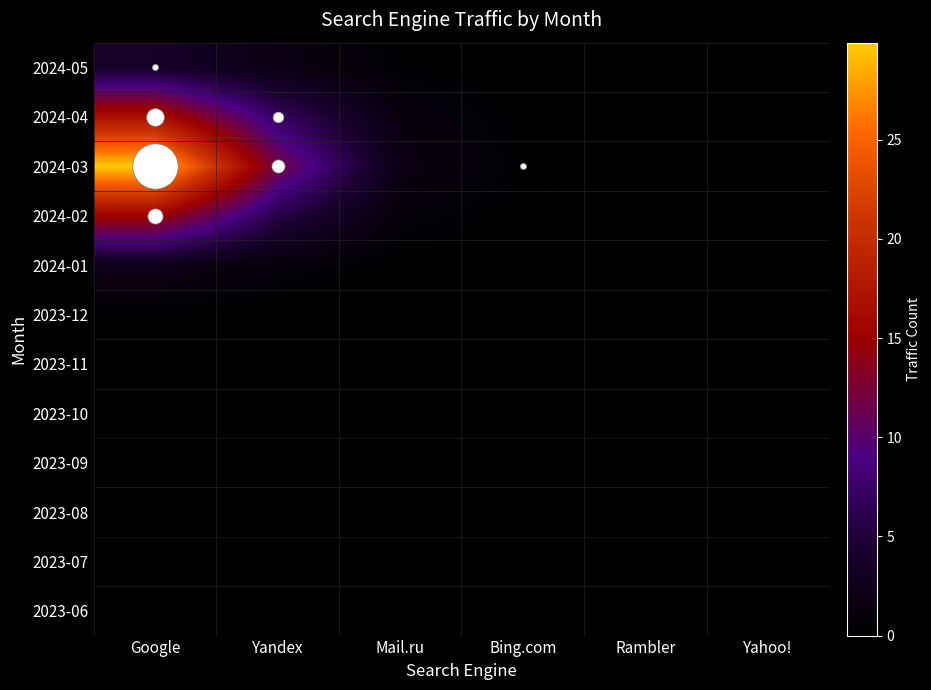

How many distinct data groups are displayed?

12